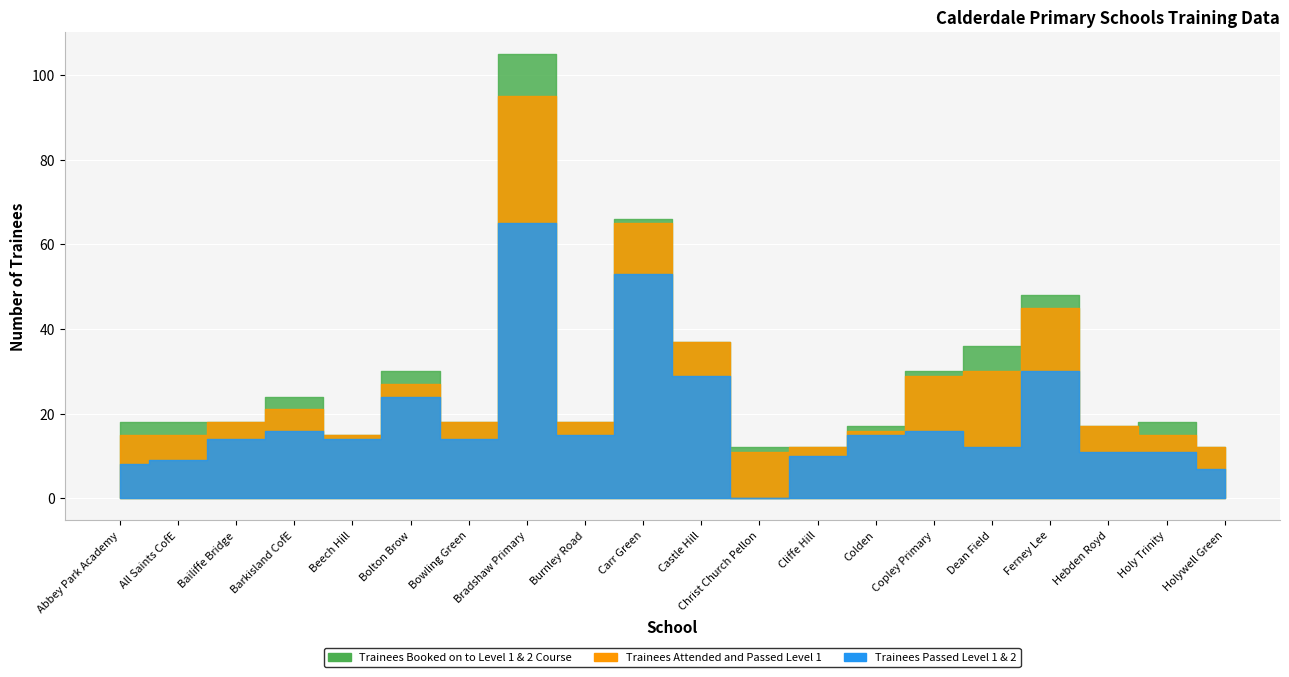

True or false: Trainees Passed Level 1 & 2 and Trainees Booked on to Level 1 & 2 Course intersect in this chart.

False